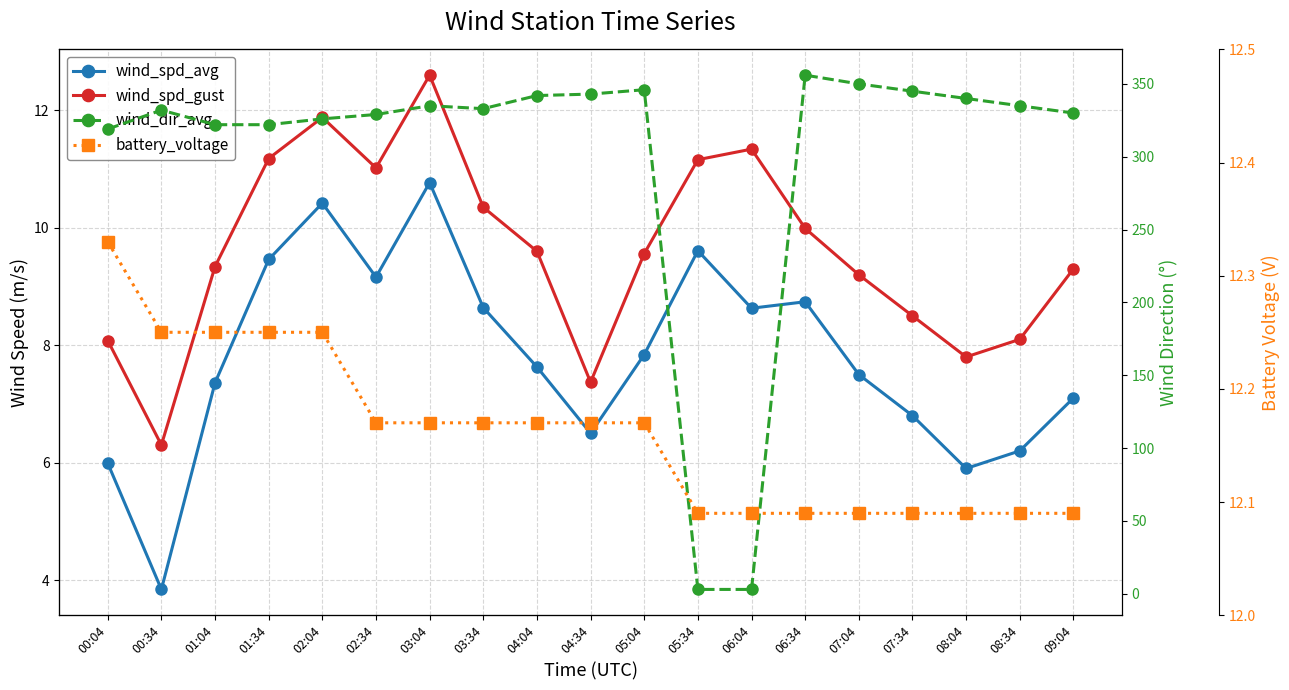

How many intersections are there between wind_dir_avg and wind_spd_gust?

2